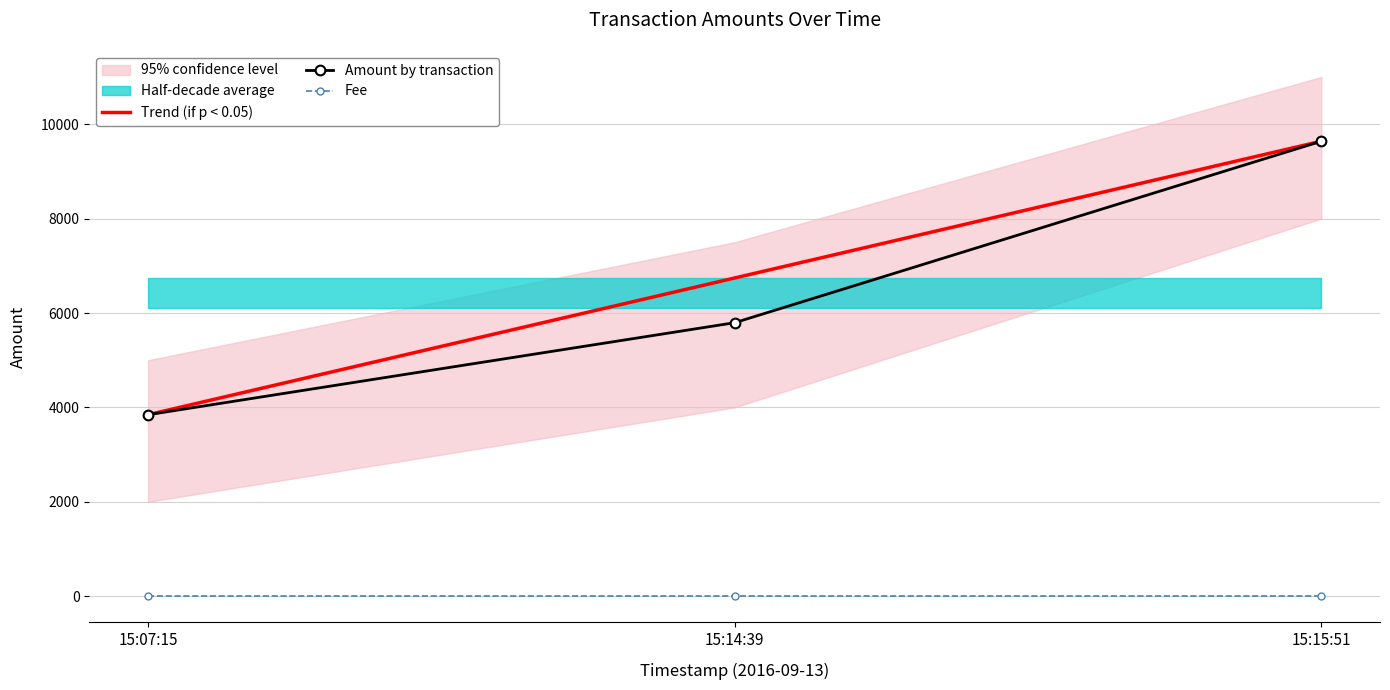

List the labels in order of Amount by transaction value, smallest first.

15:07:15, 15:14:39, 15:15:51